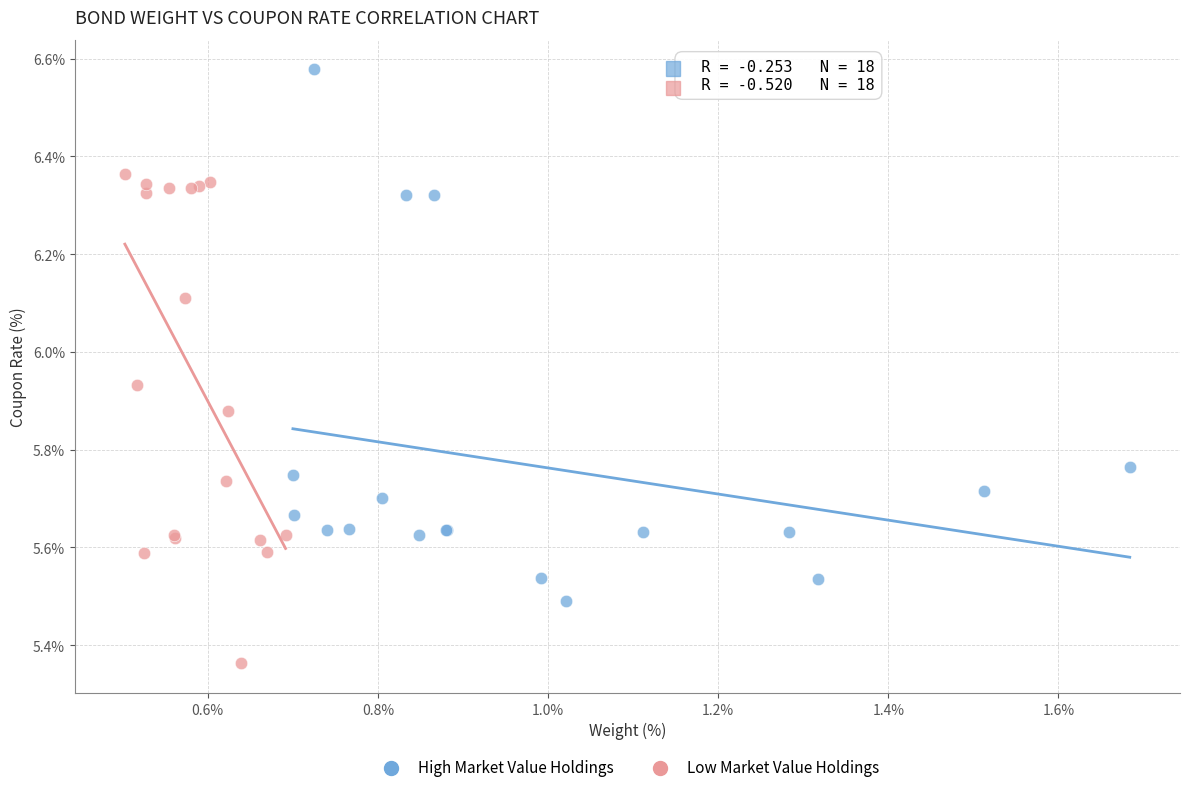

Which series contains the lowest Y value?

Low Market Value Holdings